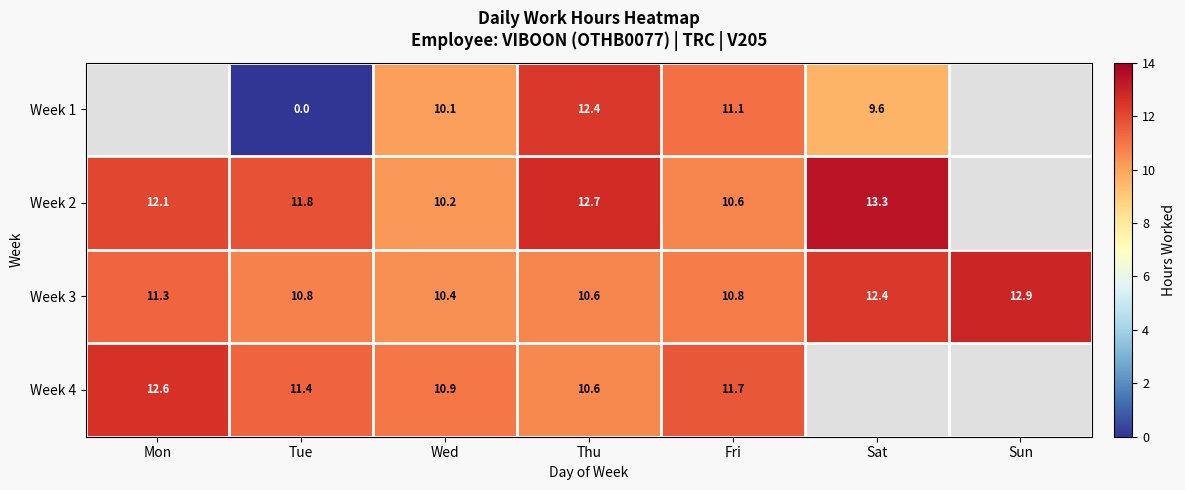

Between Sun and Fri, which is larger?

Fri